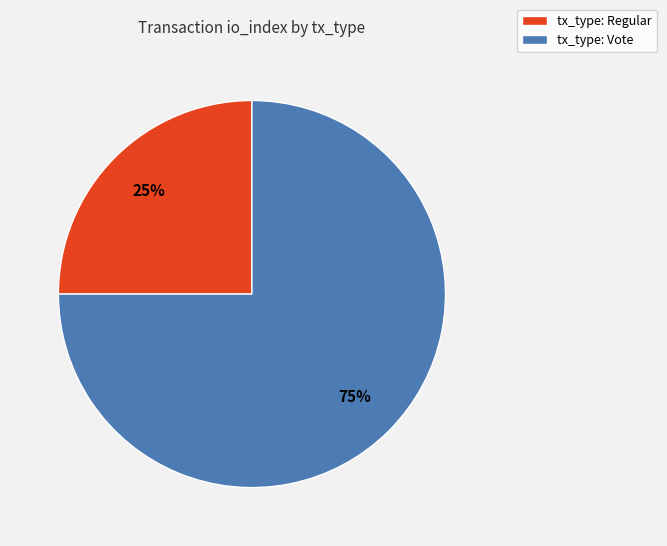

The tx_type: Vote slice represents 75% of the pie. True or false?

True